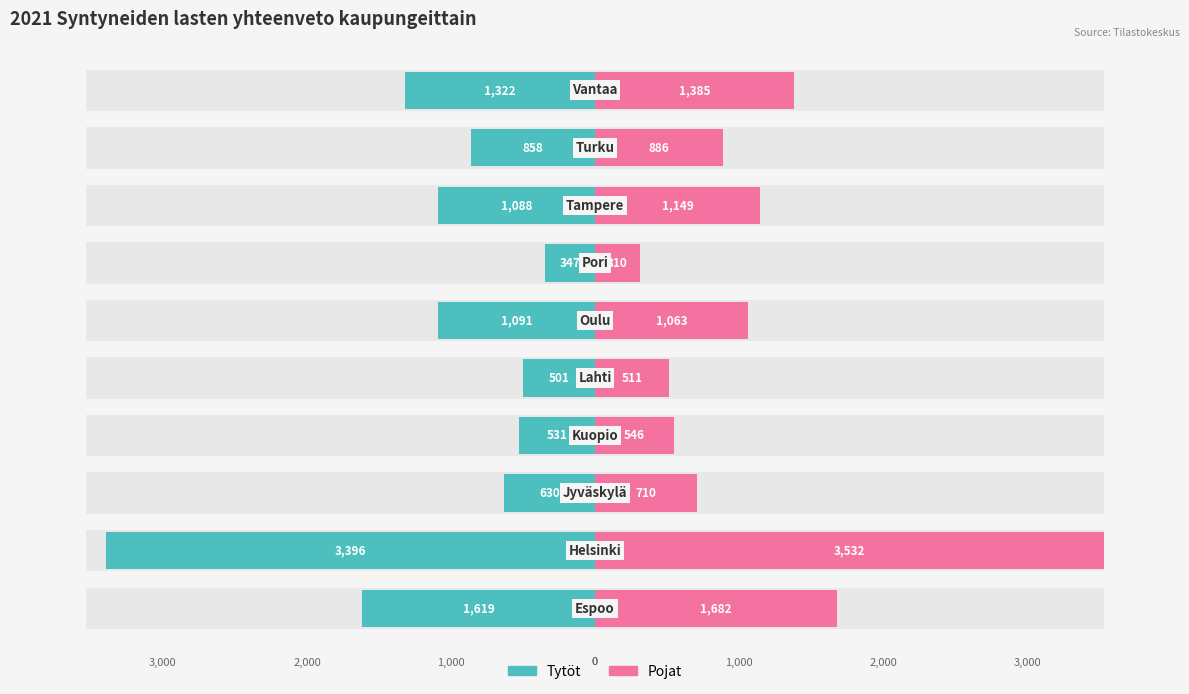

How many groups of bars are there?

10